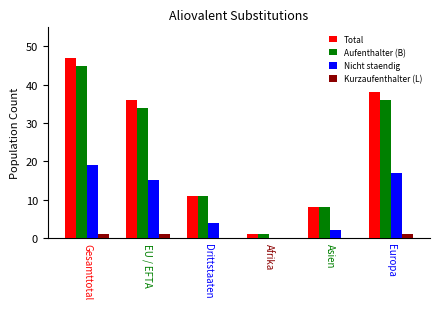

What is the sum of the Kurzaufenthalter (L) values at Drittstaaten and Gesamttotal?

1